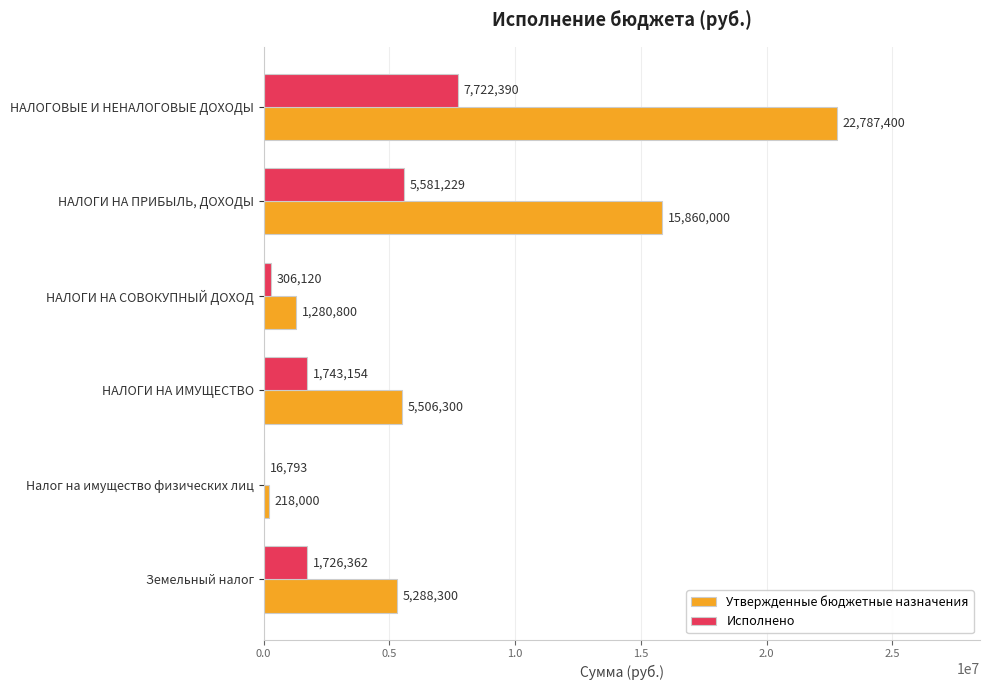

What are all the series names shown in the legend?

Утвержденные бюджетные назначения, Исполнено